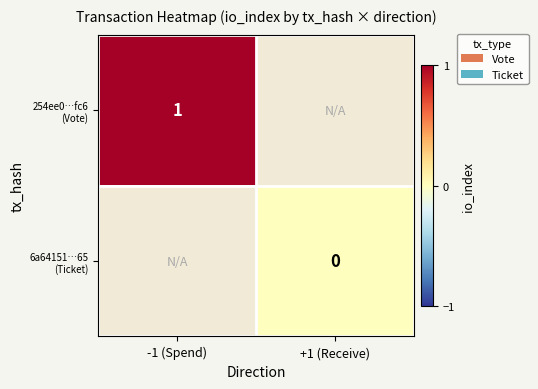

Which category has the highest value in the 6a64151…65 (Ticket) series?

-1 (Spend)